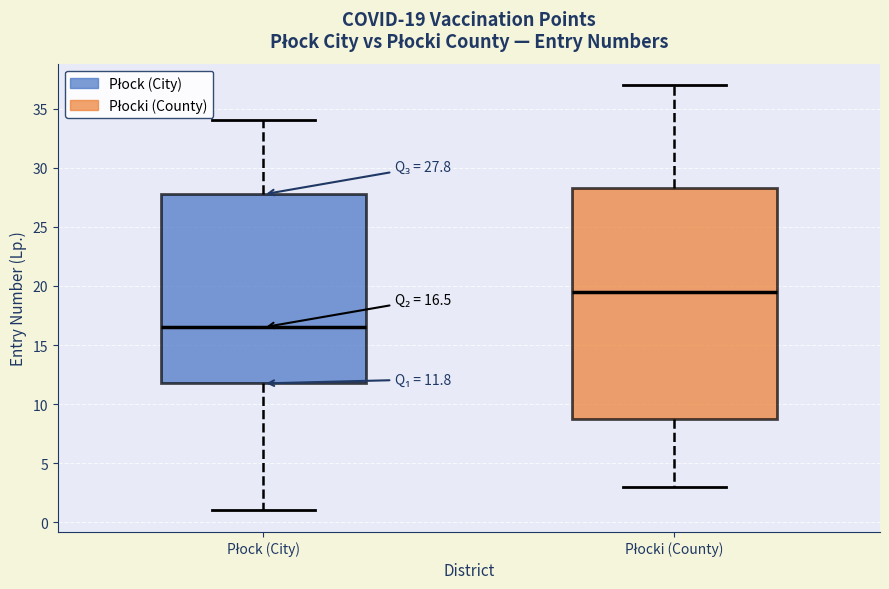

Which box is the tallest, from its lower edge to its upper edge?

Płocki (County)